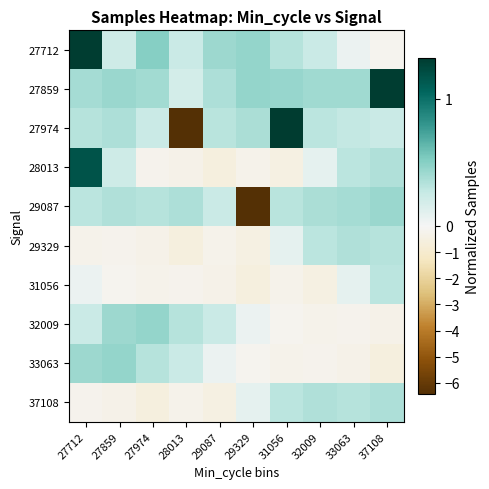

Which category has the highest value across all series?

31056